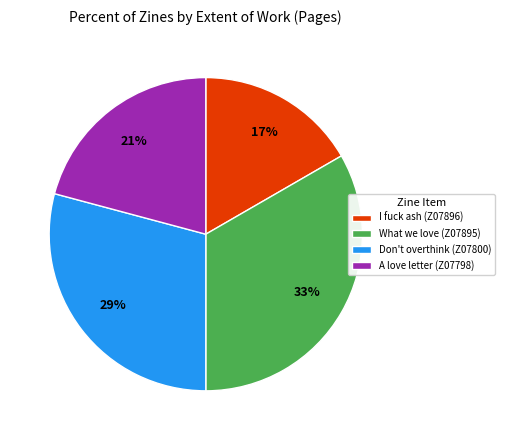

To the nearest percent, what is the average slice percentage?

25%